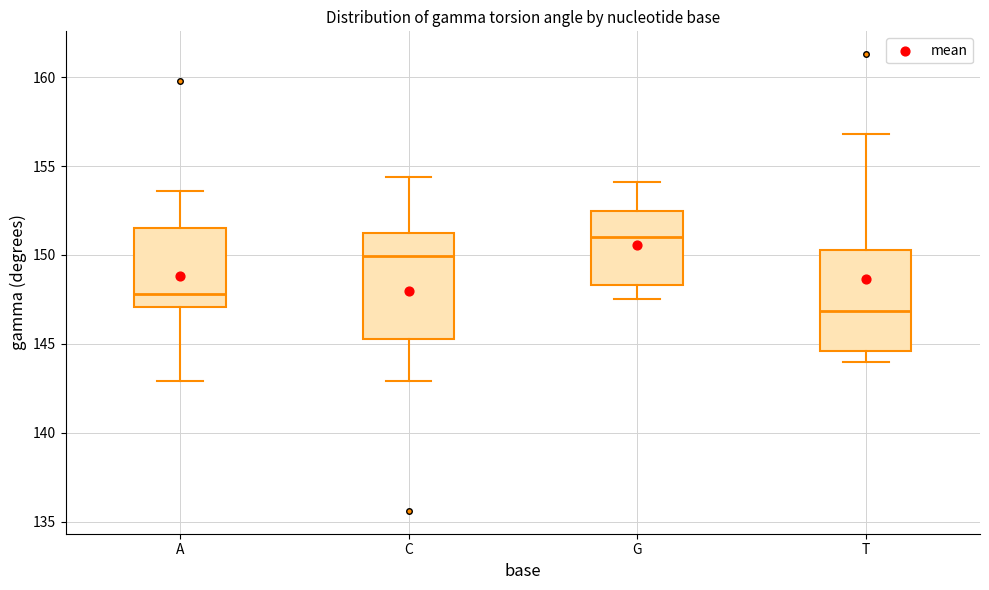

Where is the lower edge of the box for G on the y-axis? The values are not printed on the chart, so give them approximately, as read against the axis.

148.5